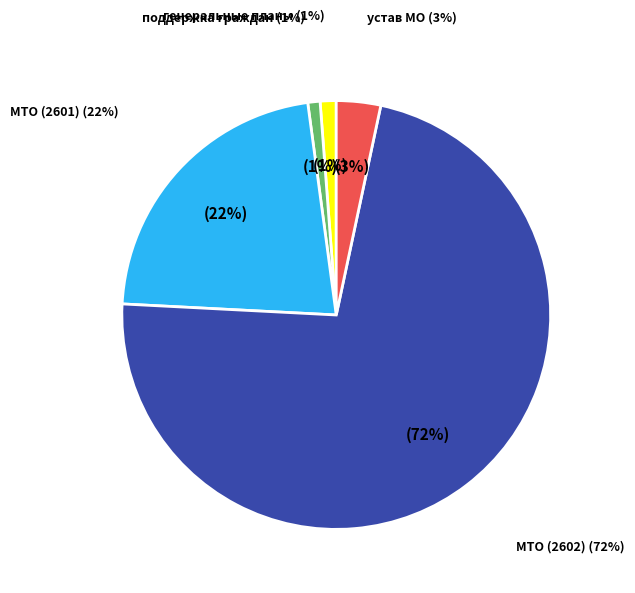

What percentage is the утверждение генеральных планов slice, to the nearest percent?

1%